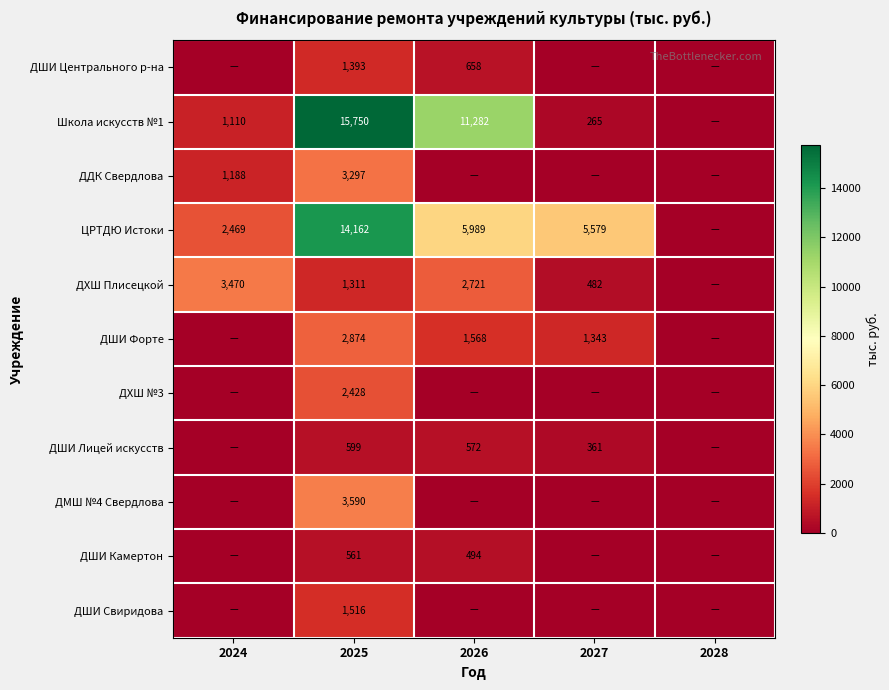

Is it true that ДШИ Лицей искусств equals 572 at 2026?

True